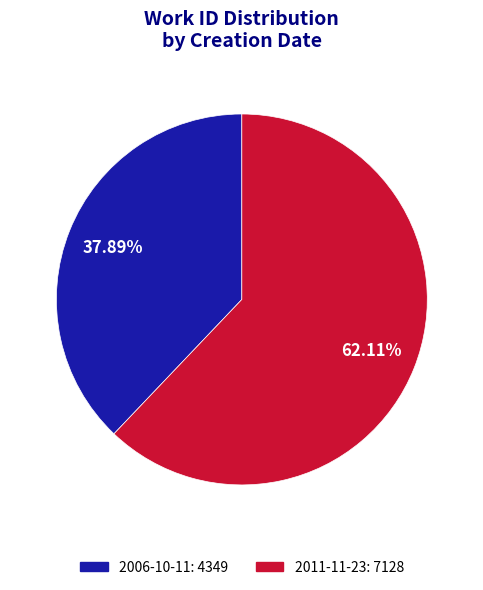

Which slice is the largest?

2011-11-23